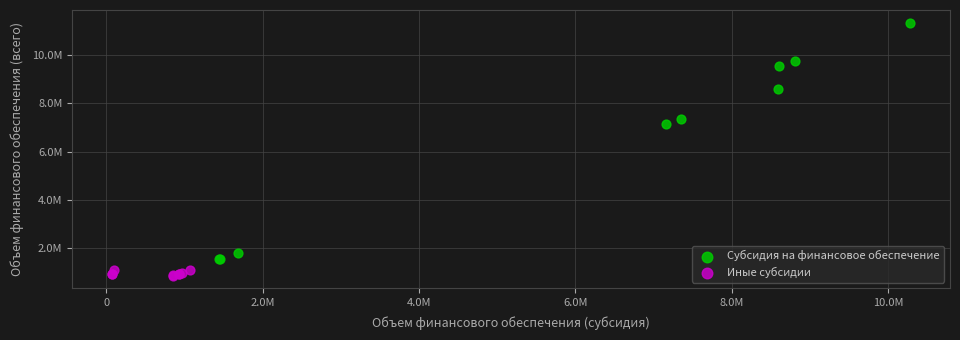

Which series reaches the minimum Y coordinate?

Иные субсидии